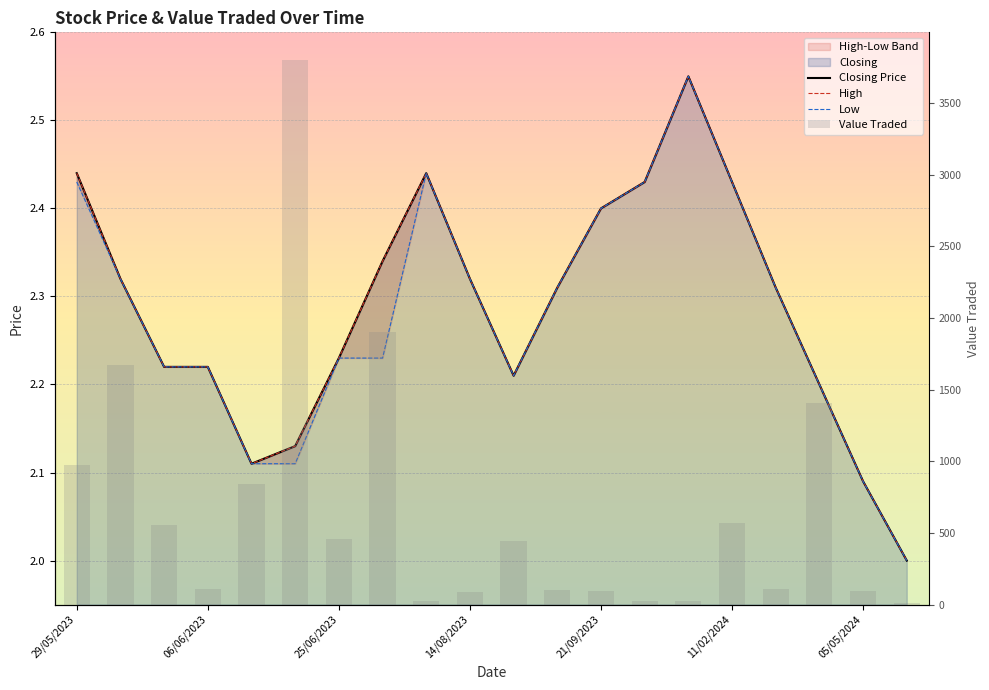

What is the maximum value shown in the chart?

3802.0